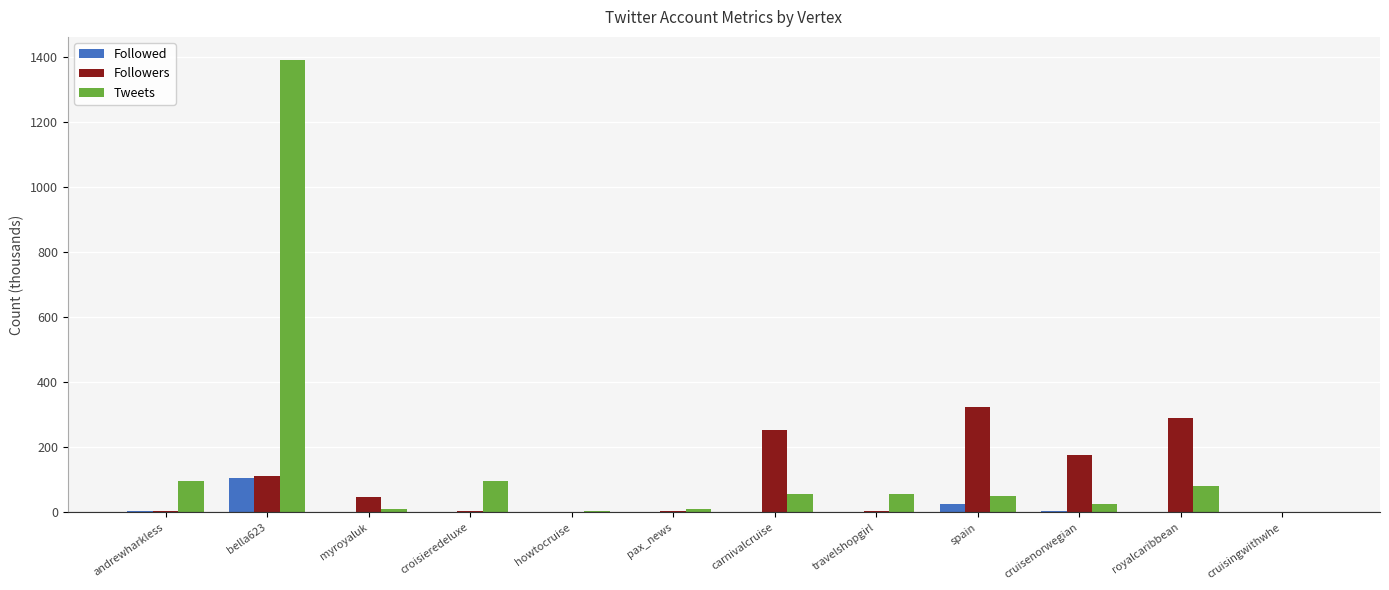

What is the maximum value shown in the chart?

1392.1